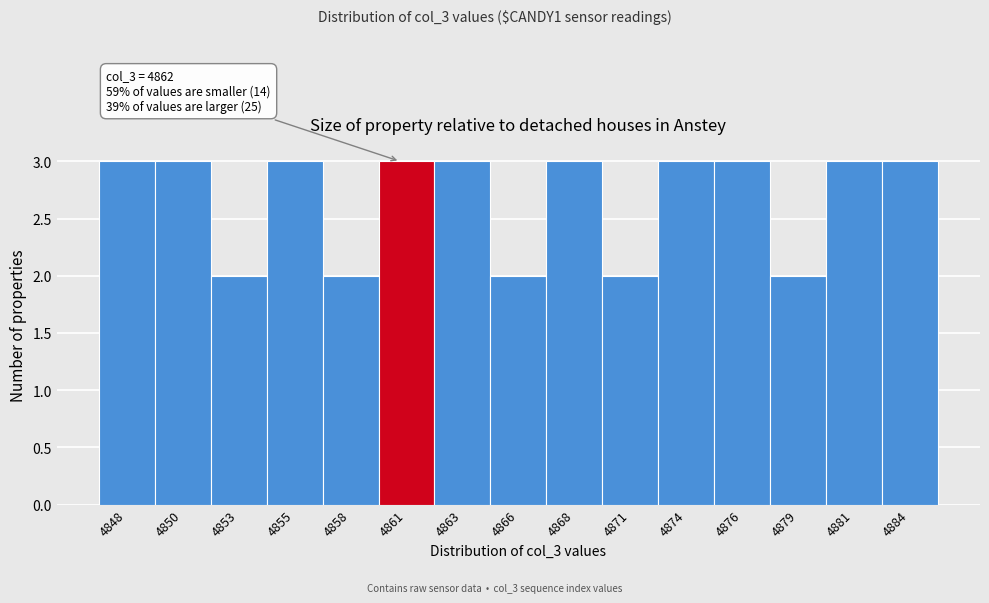

Reading left to right, extract all data points from this chart.

4848=3	4850=3	4853=2	4855=3	4858=2	4861=3	4863=3	4866=2	4868=3	4871=2	4874=3	4876=3	4879=2	4881=3	4884=3